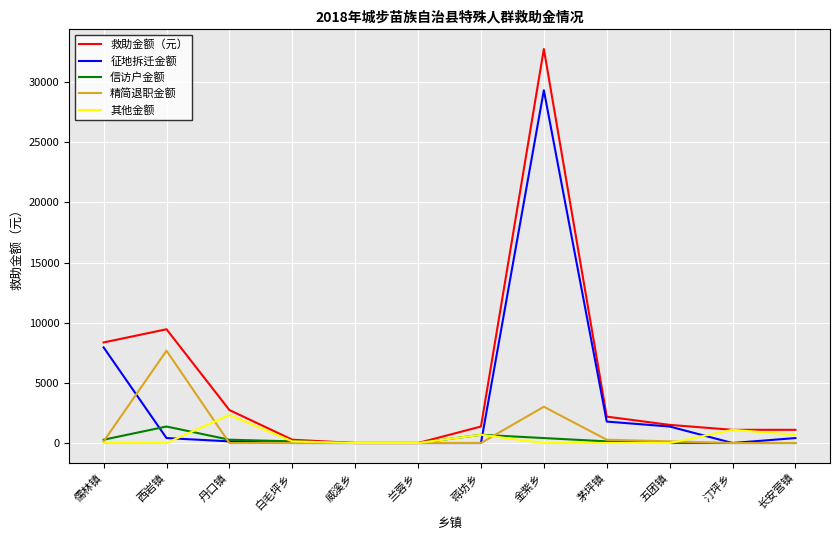

What is the difference between the maximum and minimum values in the 征地拆迁金额 series?

29318